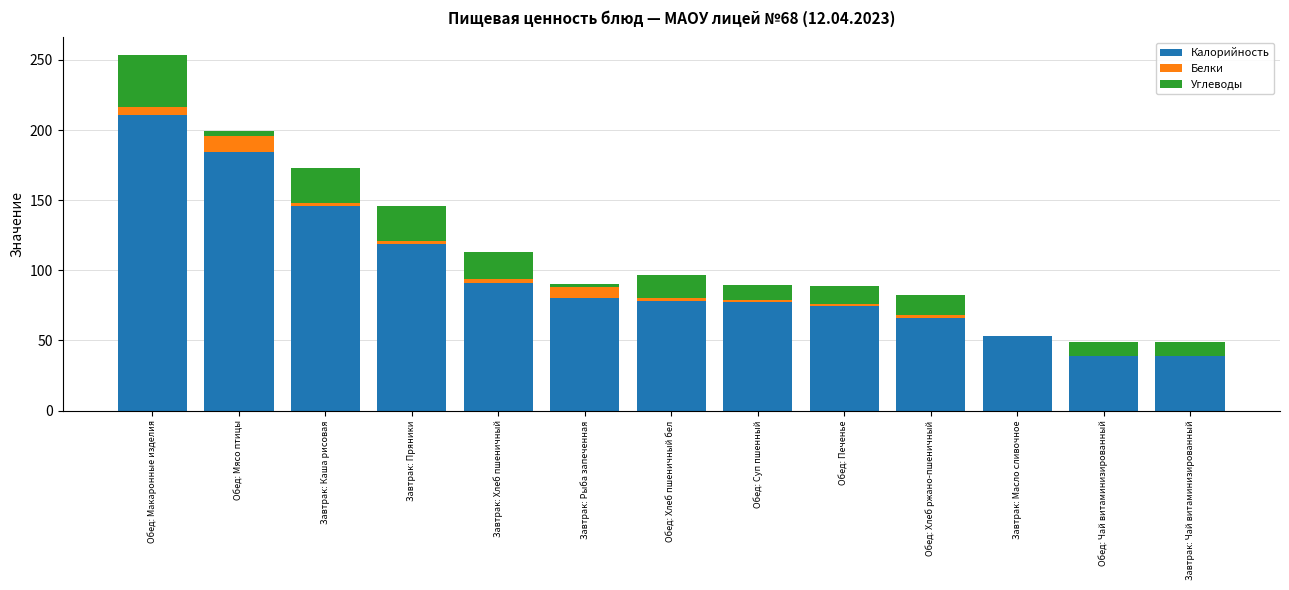

Where is Калорийность nearest to the value 124?

Завтрак: Пряники